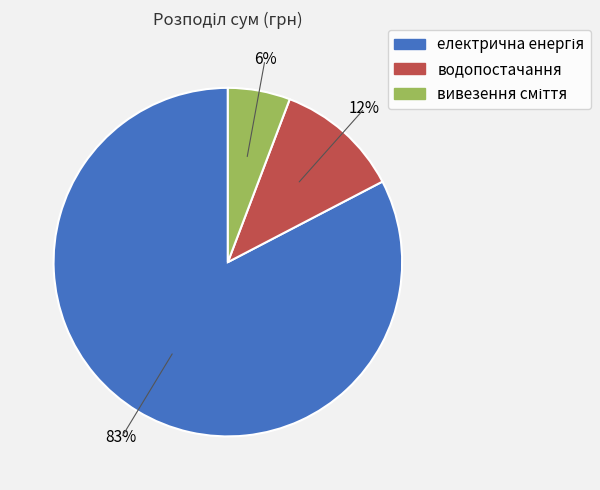

Count the number of slices in the pie.

3